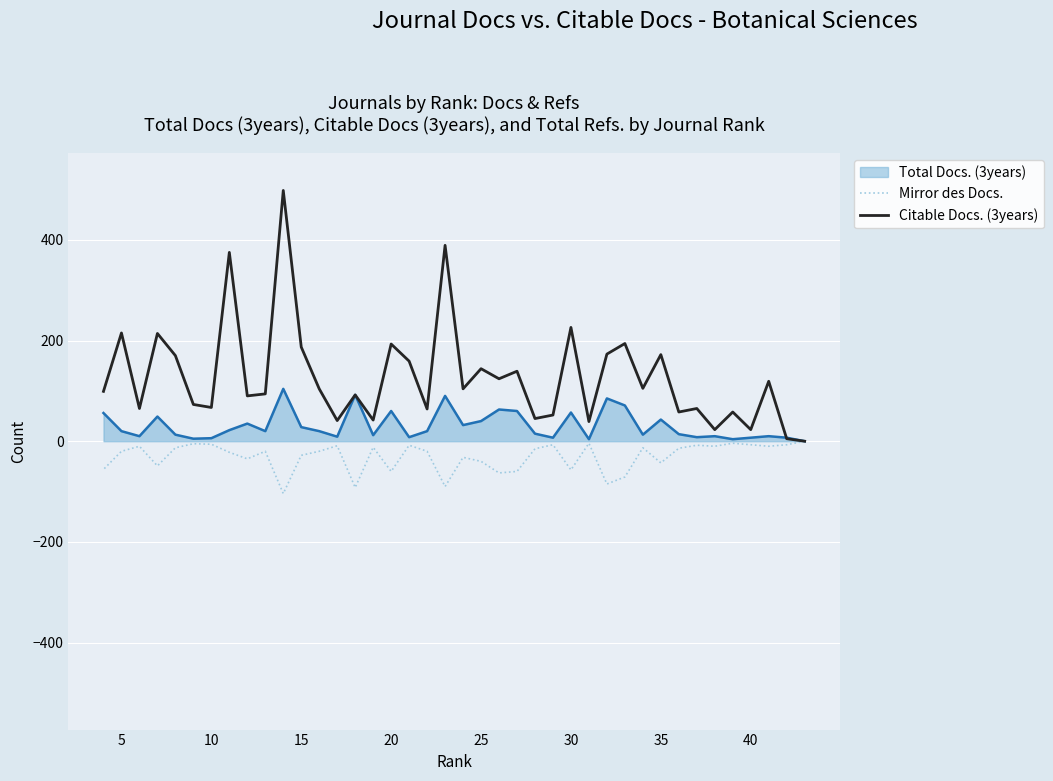

What is the sum of all Mirror des Docs. values?

-1229